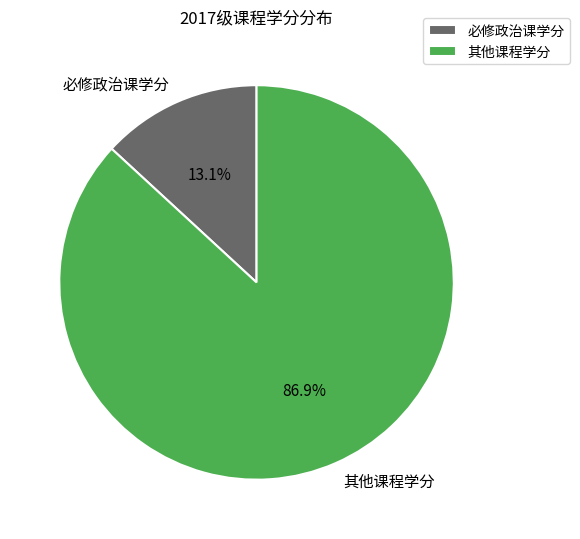

Do 必修政治课学分 and 其他课程学分 together represent more than half of the pie?

Yes